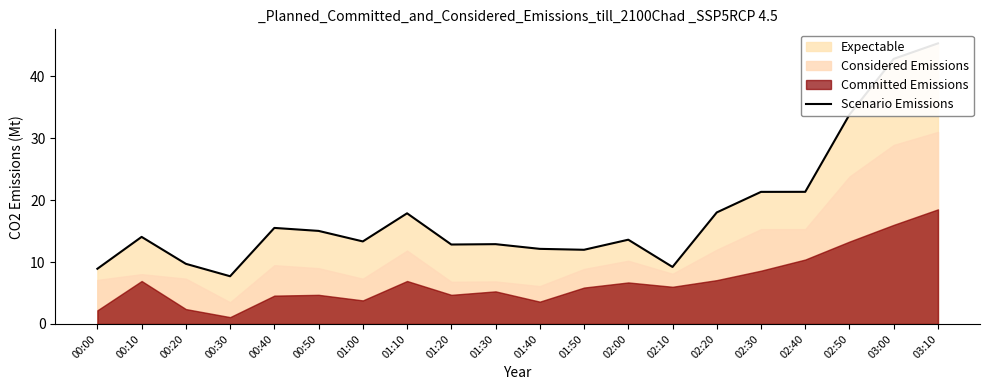

Count the number of values greater than 14.

10